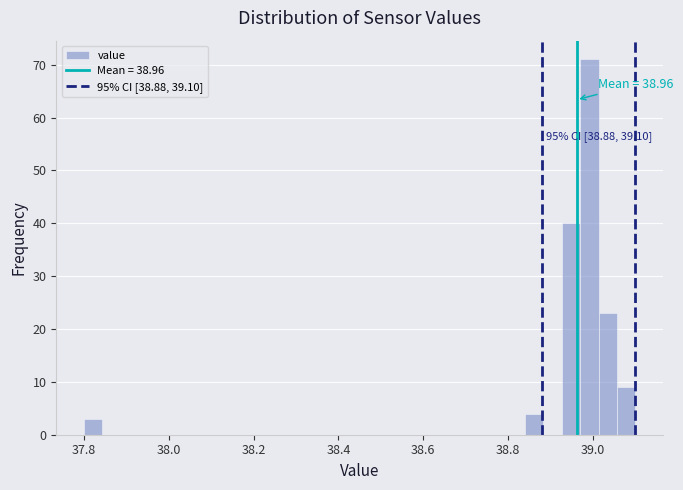

Read against the x-axis, roughly where is the centre of the tallest bar?

39.00